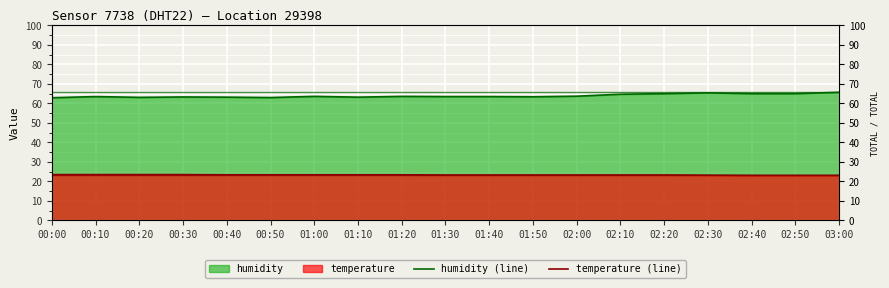

True or false: humidity has more than 0 points higher than both neighbors.

True